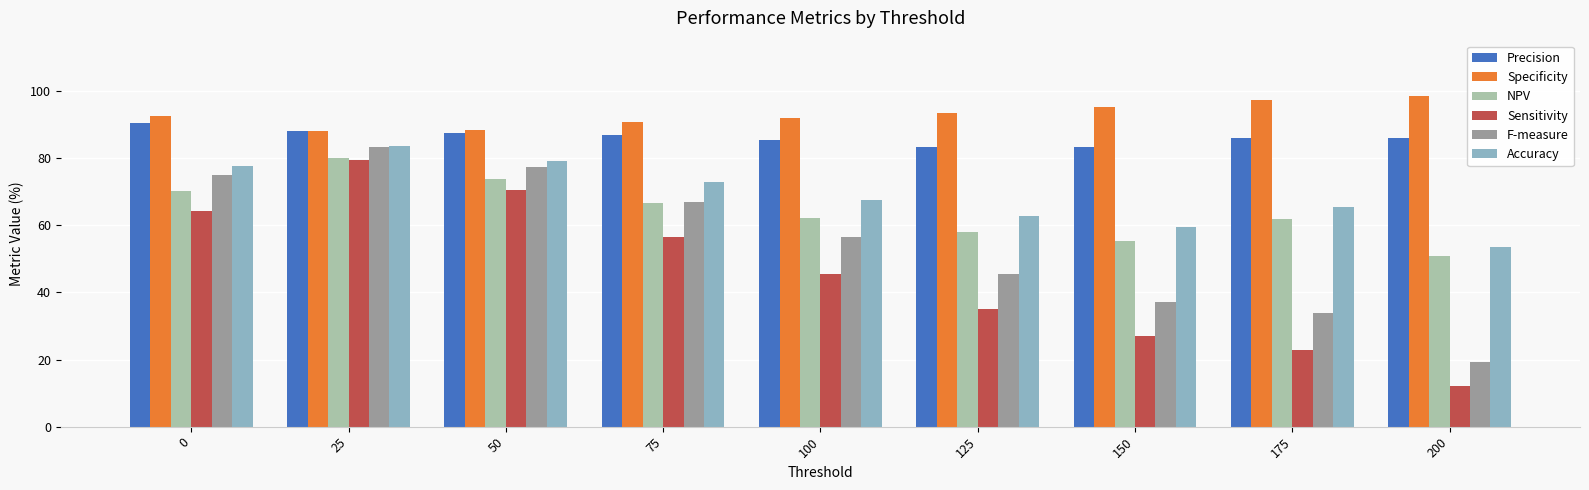

What is the total value across all series at 100?

409.1